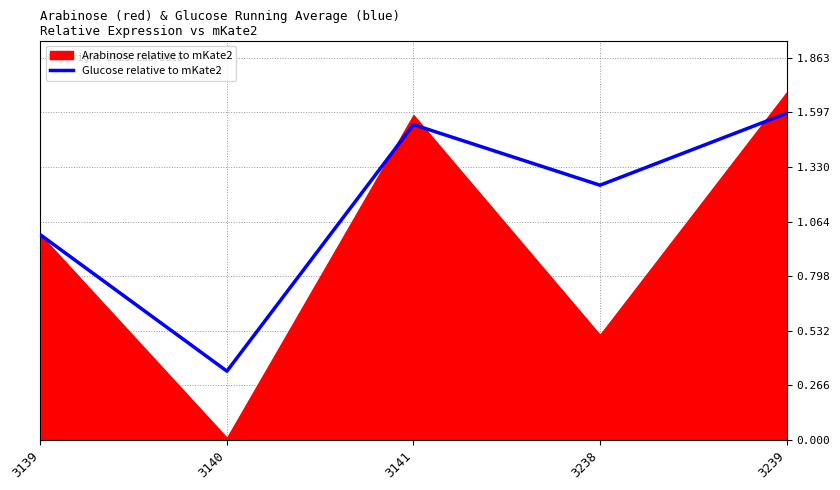

Count the values in the range 1 to 2.

4